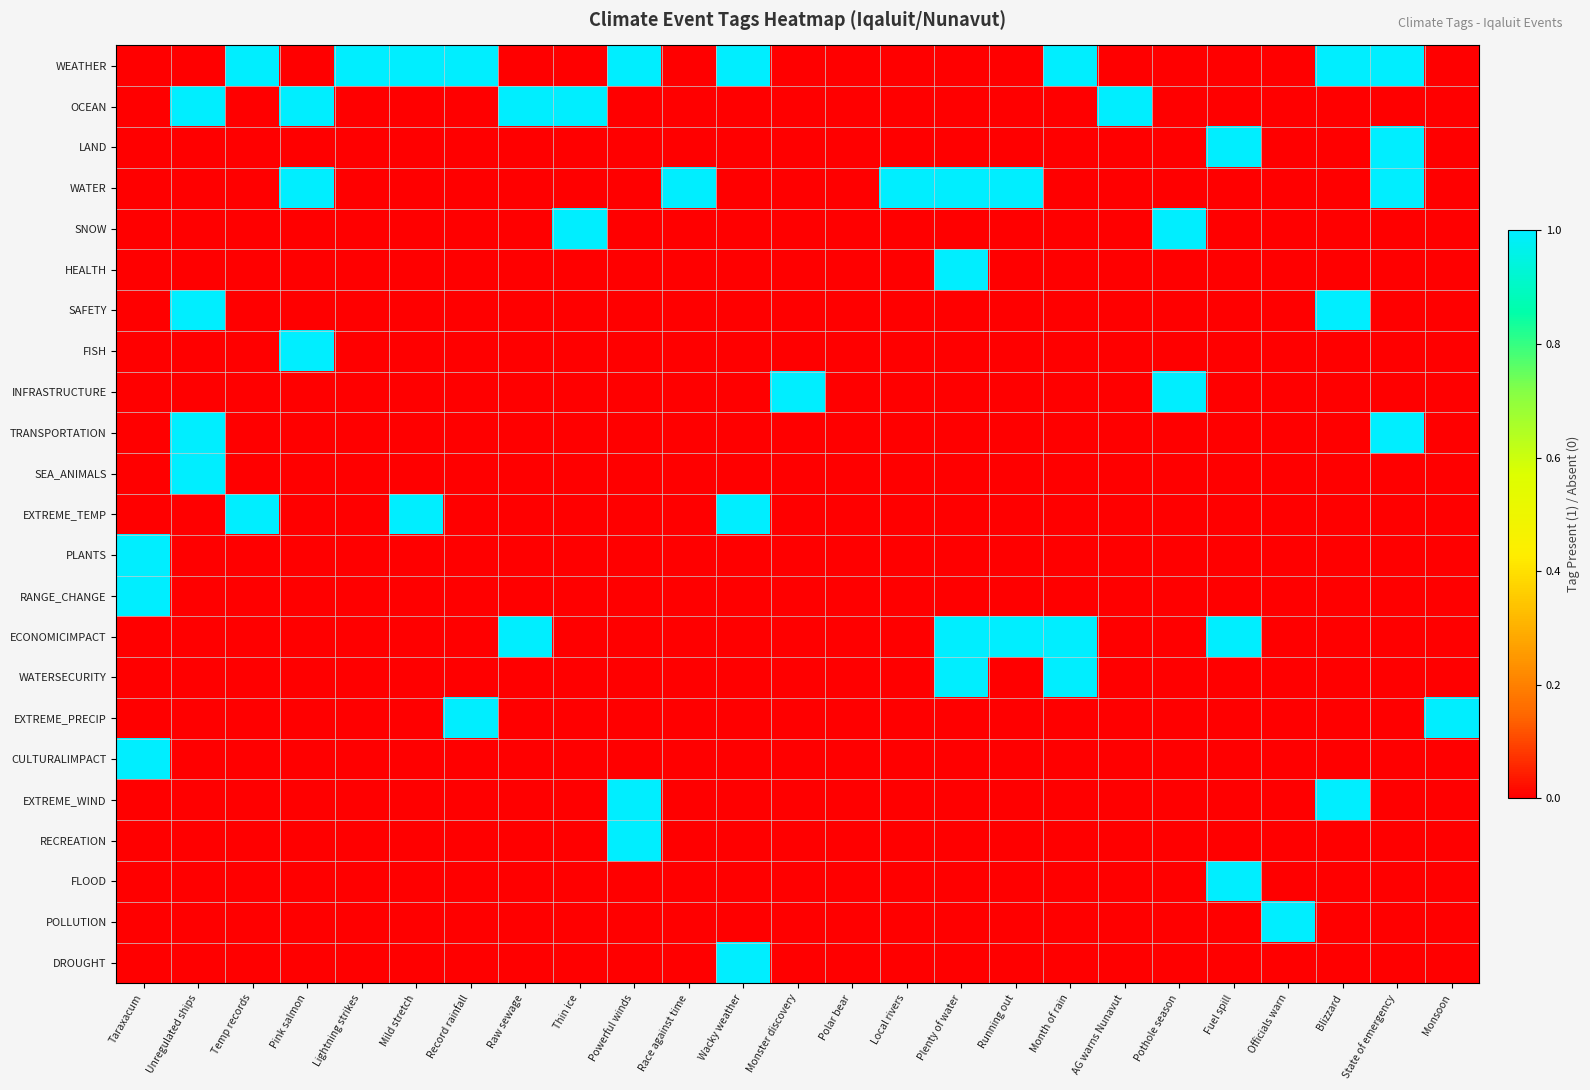

Reading left to right, extract all data points from this chart.

WEATHER: Taraxacum=0	Unregulated ships=0	Temp records=1	Pink salmon=0	Lightning strikes=1	Mild stretch=1	Record rainfall=1	Raw sewage=0	Thin ice=0	Powerful winds=1	Race against time=0	Wacky weather=1	Monster discovery=0	Polar bear=0	Local rivers=0	Plenty of water=0	Running out=0	Month of rain=1	AG warns Nunavut=0	Pothole season=0	Fuel spill=0	Officials warn=0	Blizzard=1	State of emergency=1	Monsoon=0
OCEAN: Taraxacum=0	Unregulated ships=1	Temp records=0	Pink salmon=1	Lightning strikes=0	Mild stretch=0	Record rainfall=0	Raw sewage=1	Thin ice=1	Powerful winds=0	Race against time=0	Wacky weather=0	Monster discovery=0	Polar bear=0	Local rivers=0	Plenty of water=0	Running out=0	Month of rain=0	AG warns Nunavut=1	Pothole season=0	Fuel spill=0	Officials warn=0	Blizzard=0	State of emergency=0	Monsoon=0
LAND: Taraxacum=0	Unregulated ships=0	Temp records=0	Pink salmon=0	Lightning strikes=0	Mild stretch=0	Record rainfall=0	Raw sewage=0	Thin ice=0	Powerful winds=0	Race against time=0	Wacky weather=0	Monster discovery=0	Polar bear=0	Local rivers=0	Plenty of water=0	Running out=0	Month of rain=0	AG warns Nunavut=0	Pothole season=0	Fuel spill=1	Officials warn=0	Blizzard=0	State of emergency=1	Monsoon=0
WATER: Taraxacum=0	Unregulated ships=0	Temp records=0	Pink salmon=1	Lightning strikes=0	Mild stretch=0	Record rainfall=0	Raw sewage=0	Thin ice=0	Powerful winds=0	Race against time=1	Wacky weather=0	Monster discovery=0	Polar bear=0	Local rivers=1	Plenty of water=1	Running out=1	Month of rain=0	AG warns Nunavut=0	Pothole season=0	Fuel spill=0	Officials warn=0	Blizzard=0	State of emergency=1	Monsoon=0
SNOW: Taraxacum=0	Unregulated ships=0	Temp records=0	Pink salmon=0	Lightning strikes=0	Mild stretch=0	Record rainfall=0	Raw sewage=0	Thin ice=1	Powerful winds=0	Race against time=0	Wacky weather=0	Monster discovery=0	Polar bear=0	Local rivers=0	Plenty of water=0	Running out=0	Month of rain=0	AG warns Nunavut=0	Pothole season=1	Fuel spill=0	Officials warn=0	Blizzard=0	State of emergency=0	Monsoon=0
HEALTH: Taraxacum=0	Unregulated ships=0	Temp records=0	Pink salmon=0	Lightning strikes=0	Mild stretch=0	Record rainfall=0	Raw sewage=0	Thin ice=0	Powerful winds=0	Race against time=0	Wacky weather=0	Monster discovery=0	Polar bear=0	Local rivers=0	Plenty of water=1	Running out=0	Month of rain=0	AG warns Nunavut=0	Pothole season=0	Fuel spill=0	Officials warn=0	Blizzard=0	State of emergency=0	Monsoon=0
SAFETY: Taraxacum=0	Unregulated ships=1	Temp records=0	Pink salmon=0	Lightning strikes=0	Mild stretch=0	Record rainfall=0	Raw sewage=0	Thin ice=0	Powerful winds=0	Race against time=0	Wacky weather=0	Monster discovery=0	Polar bear=0	Local rivers=0	Plenty of water=0	Running out=0	Month of rain=0	AG warns Nunavut=0	Pothole season=0	Fuel spill=0	Officials warn=0	Blizzard=1	State of emergency=0	Monsoon=0
FISH: Taraxacum=0	Unregulated ships=0	Temp records=0	Pink salmon=1	Lightning strikes=0	Mild stretch=0	Record rainfall=0	Raw sewage=0	Thin ice=0	Powerful winds=0	Race against time=0	Wacky weather=0	Monster discovery=0	Polar bear=0	Local rivers=0	Plenty of water=0	Running out=0	Month of rain=0	AG warns Nunavut=0	Pothole season=0	Fuel spill=0	Officials warn=0	Blizzard=0	State of emergency=0	Monsoon=0
INFRASTRUCTURE: Taraxacum=0	Unregulated ships=0	Temp records=0	Pink salmon=0	Lightning strikes=0	Mild stretch=0	Record rainfall=0	Raw sewage=0	Thin ice=0	Powerful winds=0	Race against time=0	Wacky weather=0	Monster discovery=1	Polar bear=0	Local rivers=0	Plenty of water=0	Running out=0	Month of rain=0	AG warns Nunavut=0	Pothole season=1	Fuel spill=0	Officials warn=0	Blizzard=0	State of emergency=0	Monsoon=0
TRANSPORTATION: Taraxacum=0	Unregulated ships=1	Temp records=0	Pink salmon=0	Lightning strikes=0	Mild stretch=0	Record rainfall=0	Raw sewage=0	Thin ice=0	Powerful winds=0	Race against time=0	Wacky weather=0	Monster discovery=0	Polar bear=0	Local rivers=0	Plenty of water=0	Running out=0	Month of rain=0	AG warns Nunavut=0	Pothole season=0	Fuel spill=0	Officials warn=0	Blizzard=0	State of emergency=1	Monsoon=0
SEA_ANIMALS: Taraxacum=0	Unregulated ships=1	Temp records=0	Pink salmon=0	Lightning strikes=0	Mild stretch=0	Record rainfall=0	Raw sewage=0	Thin ice=0	Powerful winds=0	Race against time=0	Wacky weather=0	Monster discovery=0	Polar bear=0	Local rivers=0	Plenty of water=0	Running out=0	Month of rain=0	AG warns Nunavut=0	Pothole season=0	Fuel spill=0	Officials warn=0	Blizzard=0	State of emergency=0	Monsoon=0
EXTREME_TEMP: Taraxacum=0	Unregulated ships=0	Temp records=1	Pink salmon=0	Lightning strikes=0	Mild stretch=1	Record rainfall=0	Raw sewage=0	Thin ice=0	Powerful winds=0	Race against time=0	Wacky weather=1	Monster discovery=0	Polar bear=0	Local rivers=0	Plenty of water=0	Running out=0	Month of rain=0	AG warns Nunavut=0	Pothole season=0	Fuel spill=0	Officials warn=0	Blizzard=0	State of emergency=0	Monsoon=0
PLANTS: Taraxacum=1	Unregulated ships=0	Temp records=0	Pink salmon=0	Lightning strikes=0	Mild stretch=0	Record rainfall=0	Raw sewage=0	Thin ice=0	Powerful winds=0	Race against time=0	Wacky weather=0	Monster discovery=0	Polar bear=0	Local rivers=0	Plenty of water=0	Running out=0	Month of rain=0	AG warns Nunavut=0	Pothole season=0	Fuel spill=0	Officials warn=0	Blizzard=0	State of emergency=0	Monsoon=0
RANGE_CHANGE: Taraxacum=1	Unregulated ships=0	Temp records=0	Pink salmon=0	Lightning strikes=0	Mild stretch=0	Record rainfall=0	Raw sewage=0	Thin ice=0	Powerful winds=0	Race against time=0	Wacky weather=0	Monster discovery=0	Polar bear=0	Local rivers=0	Plenty of water=0	Running out=0	Month of rain=0	AG warns Nunavut=0	Pothole season=0	Fuel spill=0	Officials warn=0	Blizzard=0	State of emergency=0	Monsoon=0
ECONOMICIMPACT: Taraxacum=0	Unregulated ships=0	Temp records=0	Pink salmon=0	Lightning strikes=0	Mild stretch=0	Record rainfall=0	Raw sewage=1	Thin ice=0	Powerful winds=0	Race against time=0	Wacky weather=0	Monster discovery=0	Polar bear=0	Local rivers=0	Plenty of water=1	Running out=1	Month of rain=1	AG warns Nunavut=0	Pothole season=0	Fuel spill=1	Officials warn=0	Blizzard=0	State of emergency=0	Monsoon=0
WATERSECURITY: Taraxacum=0	Unregulated ships=0	Temp records=0	Pink salmon=0	Lightning strikes=0	Mild stretch=0	Record rainfall=0	Raw sewage=0	Thin ice=0	Powerful winds=0	Race against time=0	Wacky weather=0	Monster discovery=0	Polar bear=0	Local rivers=0	Plenty of water=1	Running out=0	Month of rain=1	AG warns Nunavut=0	Pothole season=0	Fuel spill=0	Officials warn=0	Blizzard=0	State of emergency=0	Monsoon=0
EXTREME_PRECIP: Taraxacum=0	Unregulated ships=0	Temp records=0	Pink salmon=0	Lightning strikes=0	Mild stretch=0	Record rainfall=1	Raw sewage=0	Thin ice=0	Powerful winds=0	Race against time=0	Wacky weather=0	Monster discovery=0	Polar bear=0	Local rivers=0	Plenty of water=0	Running out=0	Month of rain=0	AG warns Nunavut=0	Pothole season=0	Fuel spill=0	Officials warn=0	Blizzard=0	State of emergency=0	Monsoon=1
CULTURALIMPACT: Taraxacum=1	Unregulated ships=0	Temp records=0	Pink salmon=0	Lightning strikes=0	Mild stretch=0	Record rainfall=0	Raw sewage=0	Thin ice=0	Powerful winds=0	Race against time=0	Wacky weather=0	Monster discovery=0	Polar bear=0	Local rivers=0	Plenty of water=0	Running out=0	Month of rain=0	AG warns Nunavut=0	Pothole season=0	Fuel spill=0	Officials warn=0	Blizzard=0	State of emergency=0	Monsoon=0
EXTREME_WIND: Taraxacum=0	Unregulated ships=0	Temp records=0	Pink salmon=0	Lightning strikes=0	Mild stretch=0	Record rainfall=0	Raw sewage=0	Thin ice=0	Powerful winds=1	Race against time=0	Wacky weather=0	Monster discovery=0	Polar bear=0	Local rivers=0	Plenty of water=0	Running out=0	Month of rain=0	AG warns Nunavut=0	Pothole season=0	Fuel spill=0	Officials warn=0	Blizzard=1	State of emergency=0	Monsoon=0
RECREATION: Taraxacum=0	Unregulated ships=0	Temp records=0	Pink salmon=0	Lightning strikes=0	Mild stretch=0	Record rainfall=0	Raw sewage=0	Thin ice=0	Powerful winds=1	Race against time=0	Wacky weather=0	Monster discovery=0	Polar bear=0	Local rivers=0	Plenty of water=0	Running out=0	Month of rain=0	AG warns Nunavut=0	Pothole season=0	Fuel spill=0	Officials warn=0	Blizzard=0	State of emergency=0	Monsoon=0
FLOOD: Taraxacum=0	Unregulated ships=0	Temp records=0	Pink salmon=0	Lightning strikes=0	Mild stretch=0	Record rainfall=0	Raw sewage=0	Thin ice=0	Powerful winds=0	Race against time=0	Wacky weather=0	Monster discovery=0	Polar bear=0	Local rivers=0	Plenty of water=0	Running out=0	Month of rain=0	AG warns Nunavut=0	Pothole season=0	Fuel spill=1	Officials warn=0	Blizzard=0	State of emergency=0	Monsoon=0
POLLUTION: Taraxacum=0	Unregulated ships=0	Temp records=0	Pink salmon=0	Lightning strikes=0	Mild stretch=0	Record rainfall=0	Raw sewage=0	Thin ice=0	Powerful winds=0	Race against time=0	Wacky weather=0	Monster discovery=0	Polar bear=0	Local rivers=0	Plenty of water=0	Running out=0	Month of rain=0	AG warns Nunavut=0	Pothole season=0	Fuel spill=0	Officials warn=1	Blizzard=0	State of emergency=0	Monsoon=0
DROUGHT: Taraxacum=0	Unregulated ships=0	Temp records=0	Pink salmon=0	Lightning strikes=0	Mild stretch=0	Record rainfall=0	Raw sewage=0	Thin ice=0	Powerful winds=0	Race against time=0	Wacky weather=1	Monster discovery=0	Polar bear=0	Local rivers=0	Plenty of water=0	Running out=0	Month of rain=0	AG warns Nunavut=0	Pothole season=0	Fuel spill=0	Officials warn=0	Blizzard=0	State of emergency=0	Monsoon=0